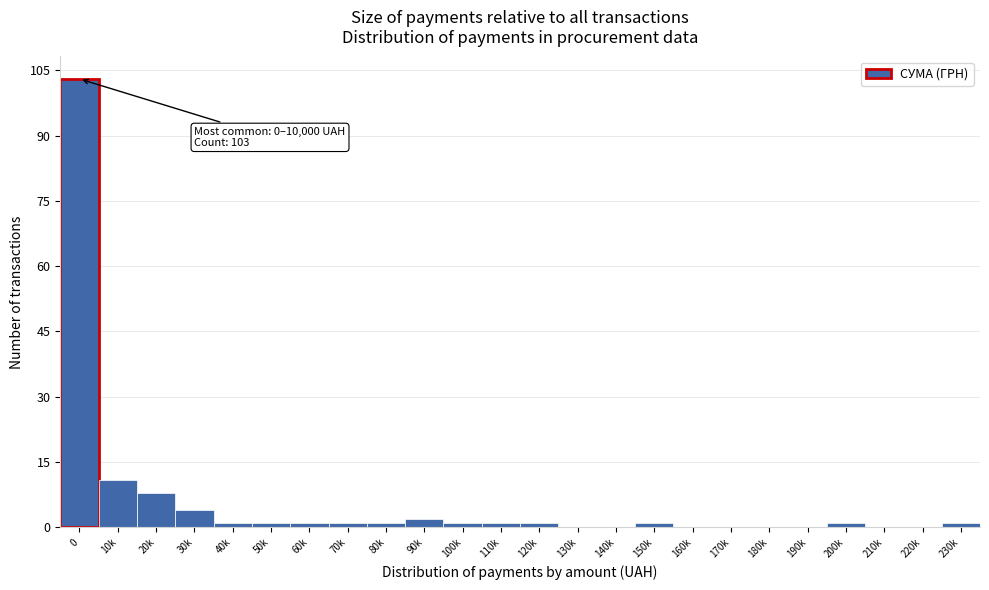

Reading right to left, what are all the values shown in this chart?

230k=1	220k=0	210k=0	200k=1	190k=0	180k=0	170k=0	160k=0	150k=1	140k=0	130k=0	120k=1	110k=1	100k=1	90k=2	80k=1	70k=1	60k=1	50k=1	40k=1	30k=4	20k=8	10k=11	0=103